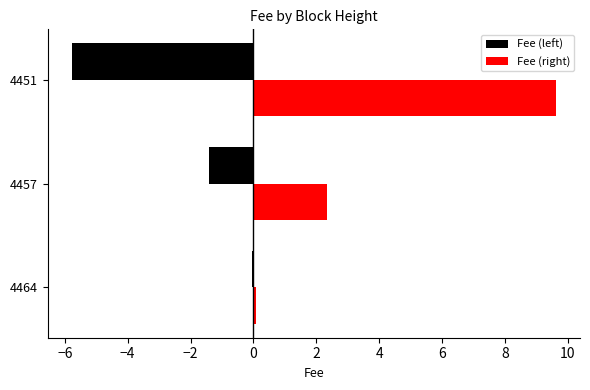

What is the difference between the highest and lowest values at 4457?

3.8